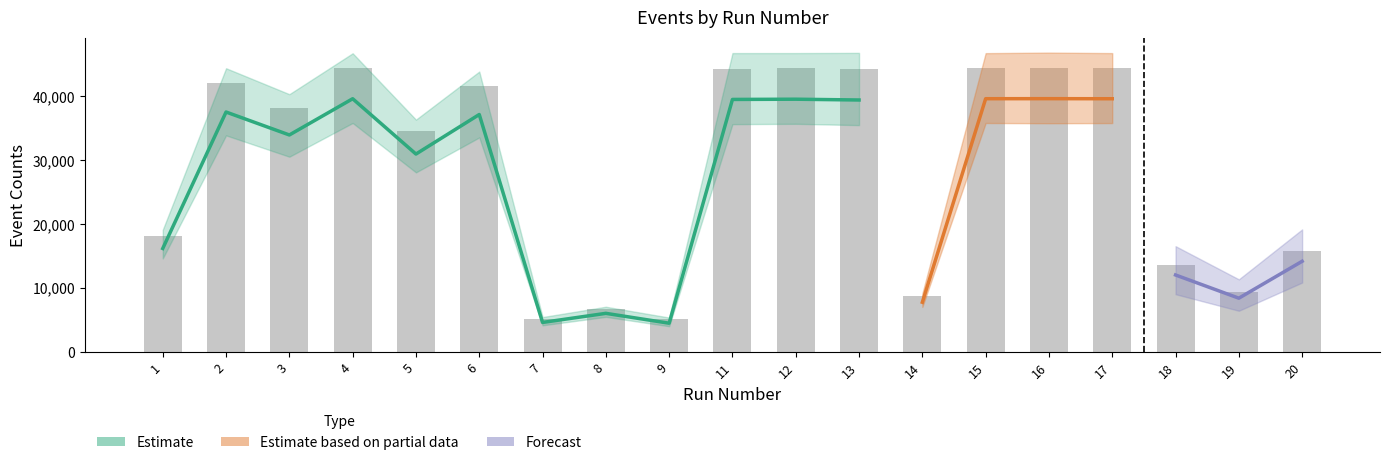

What is the greatest value displayed?

44409